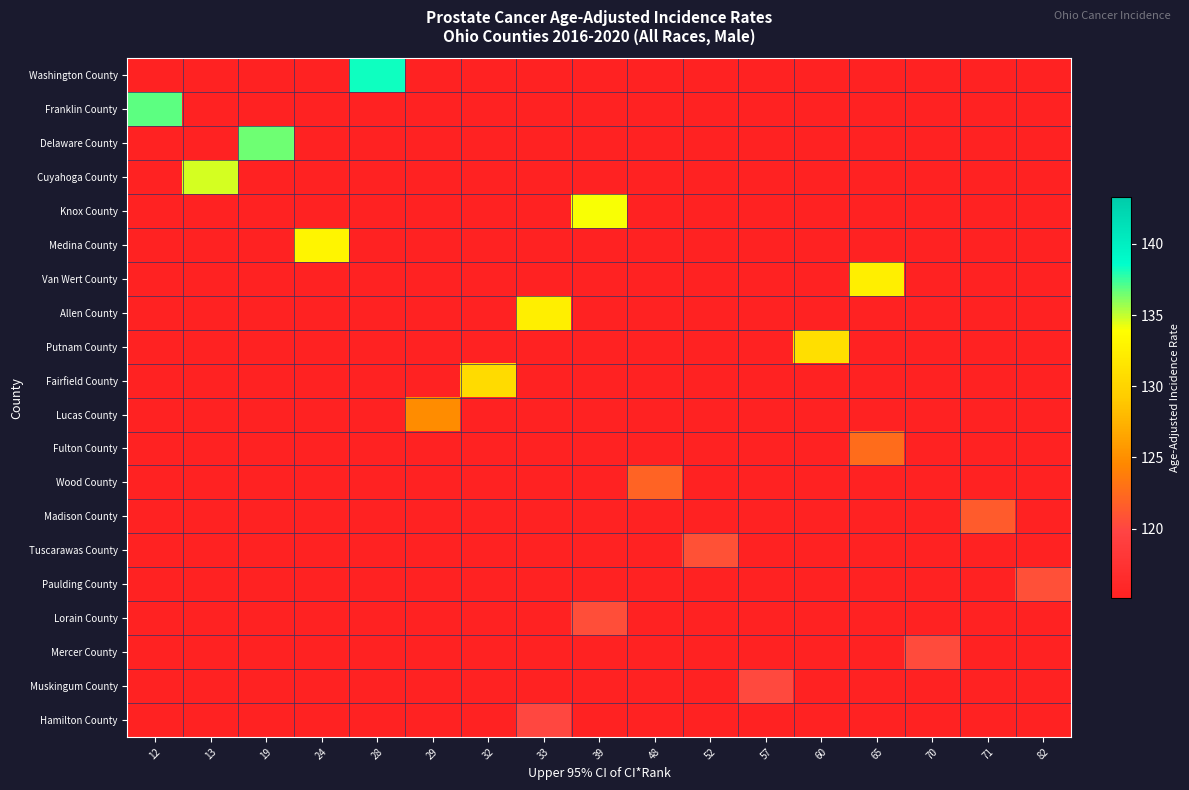

Between 33 and 82, which is larger?

33